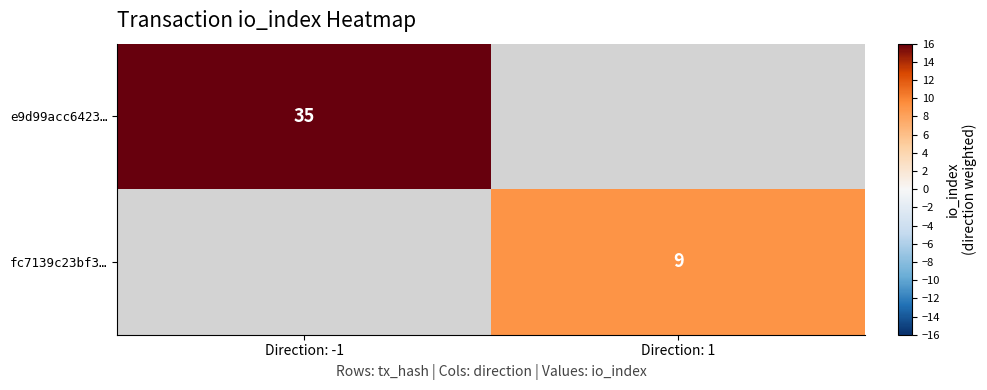

At how many categories does at least one series exceed 19?

1